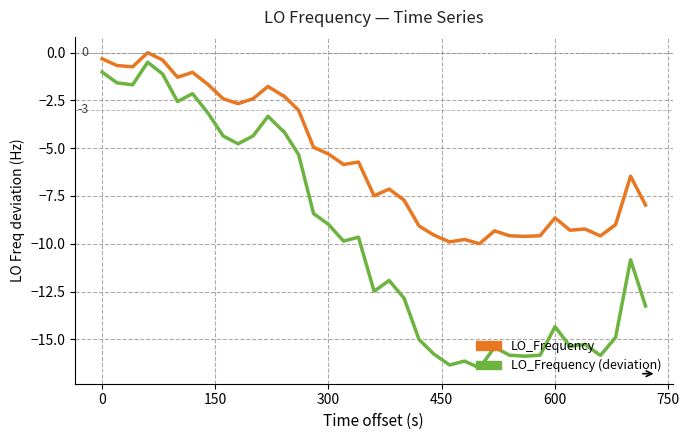

Which series has the widest spread of values?

LO_Frequency (deviation)